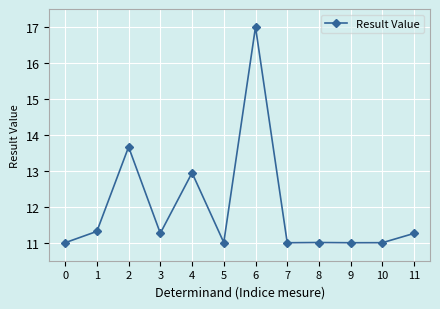

What is the sum of all values?

143.5